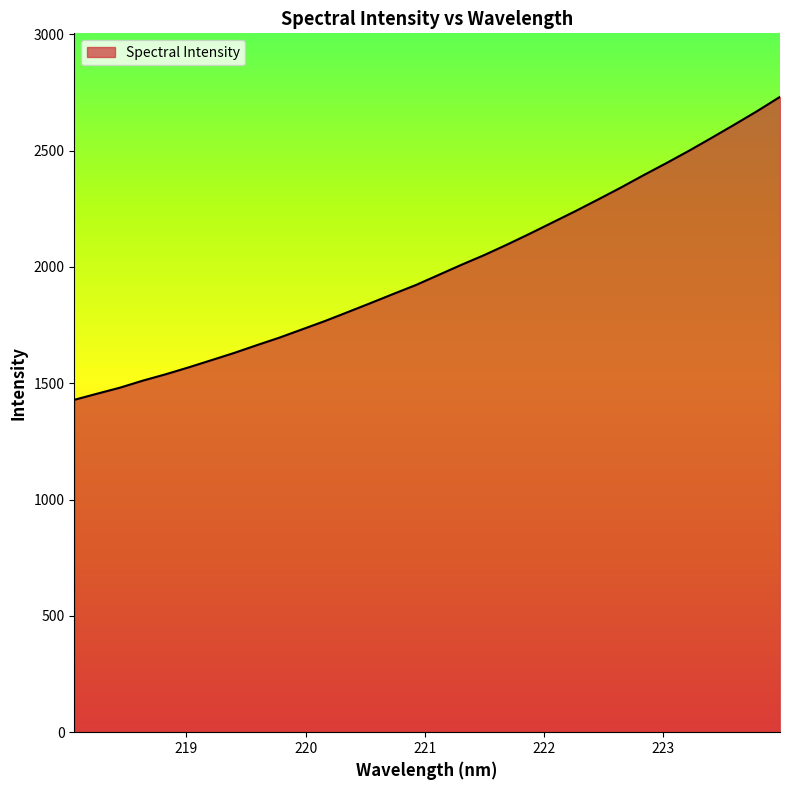

What is the difference between the second highest and minimum values?

1241.5